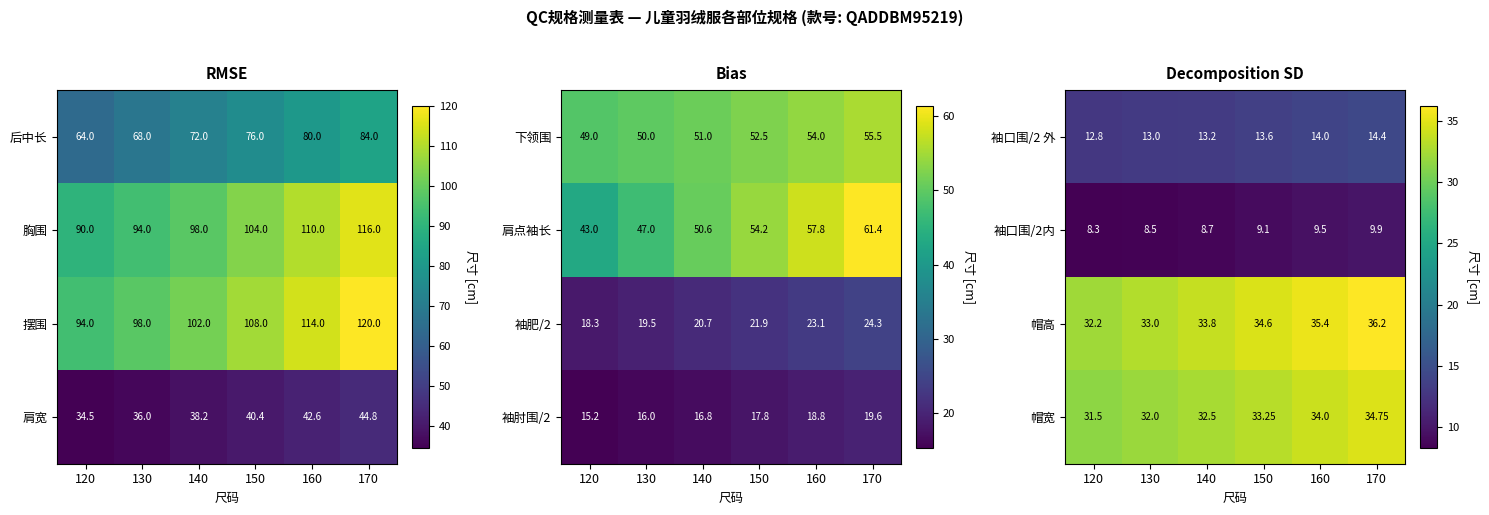

How many categories are shown in the chart?

6